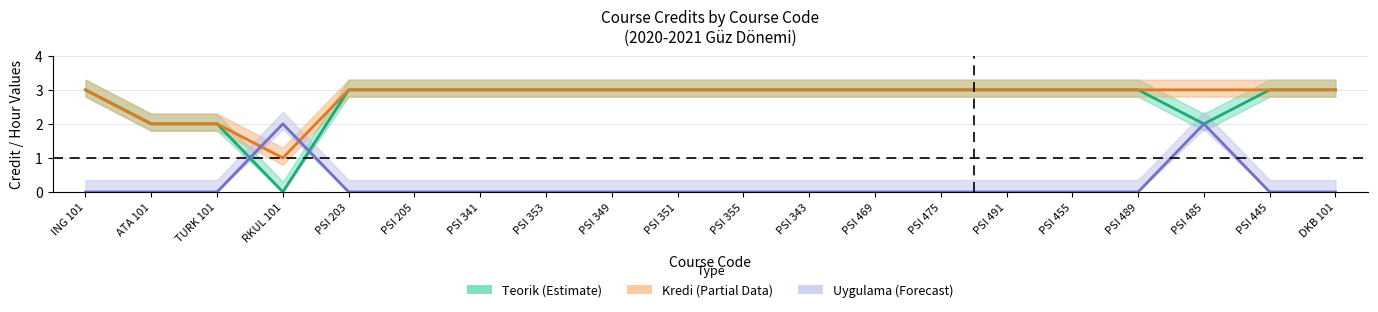

In Kredi (Partial Data), how many points are lower than both neighbors (excluding endpoints)?

1